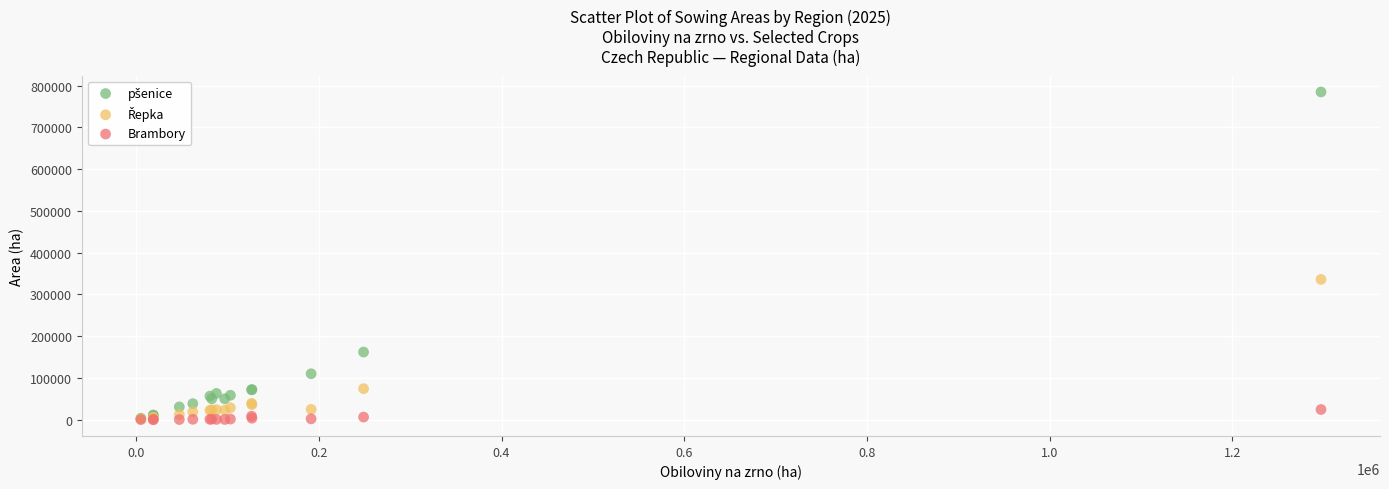

Across all series, what Y value is closest to 392519?

335853.9